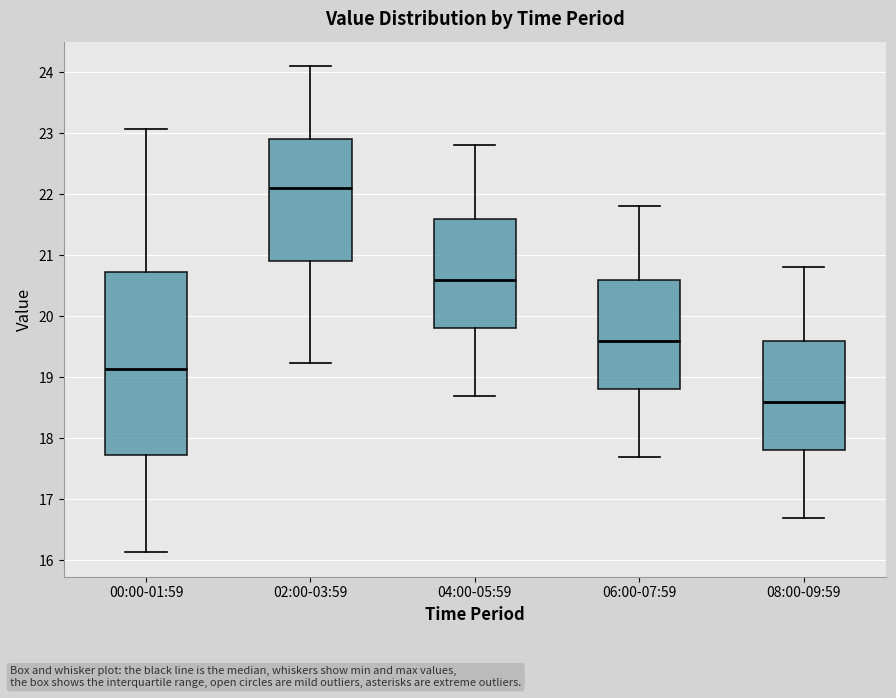

Which box's median line is the highest?

02:00-03:59